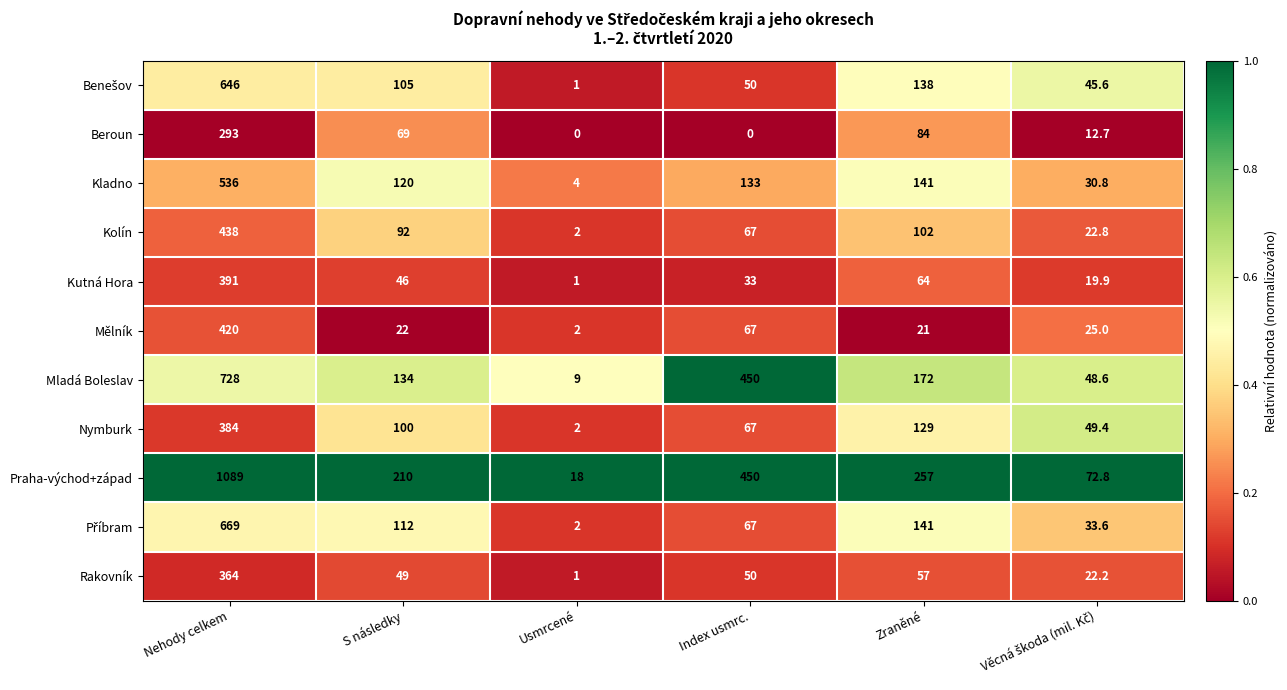

What value does the Mělník series have at Zraněné?

21.0